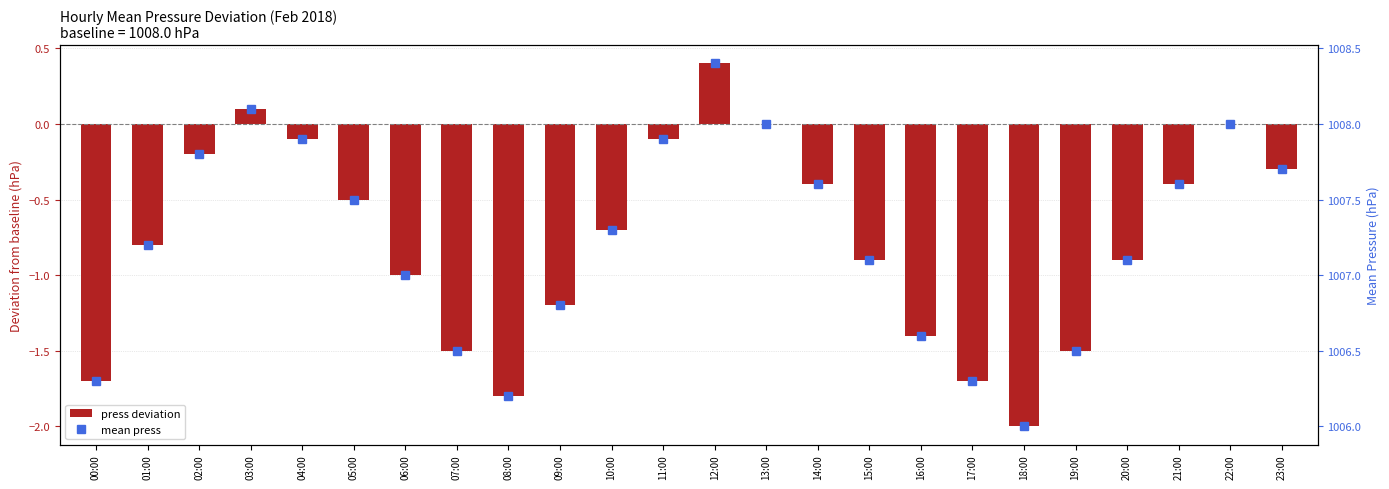

What position from the left is 21:00?

22